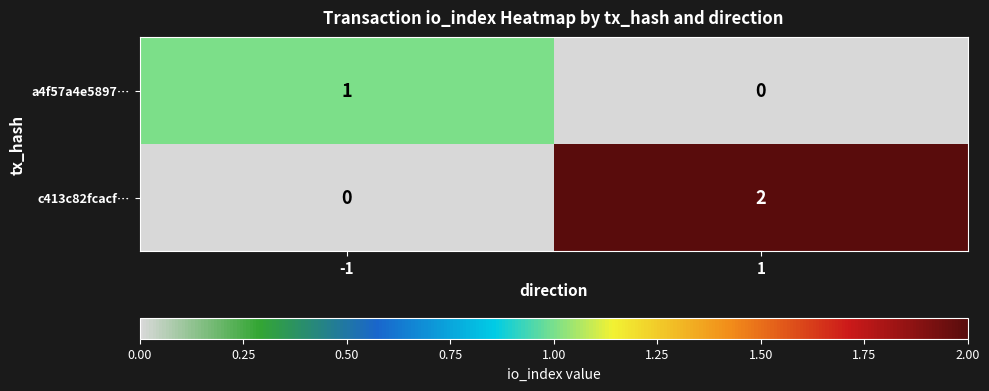

Which series has the largest range (max minus min)?

c413c82fcacf…